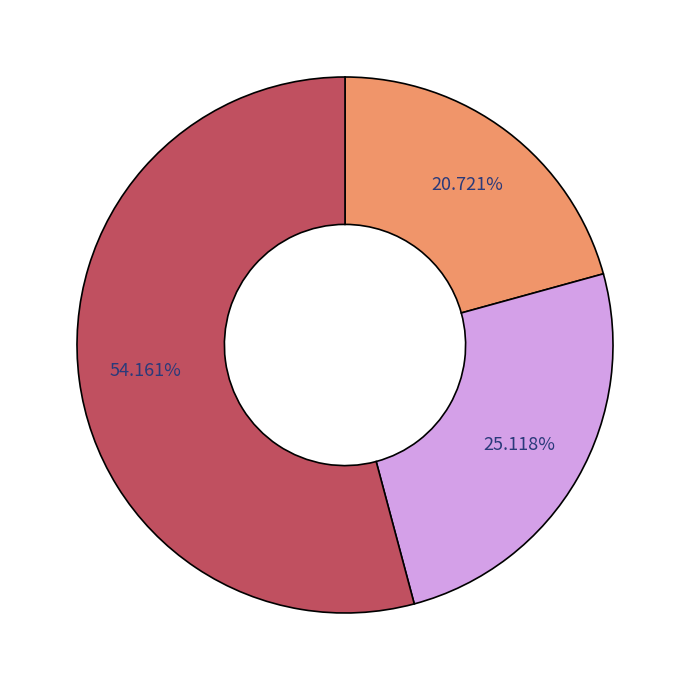

Does any single category account for the majority?

Yes